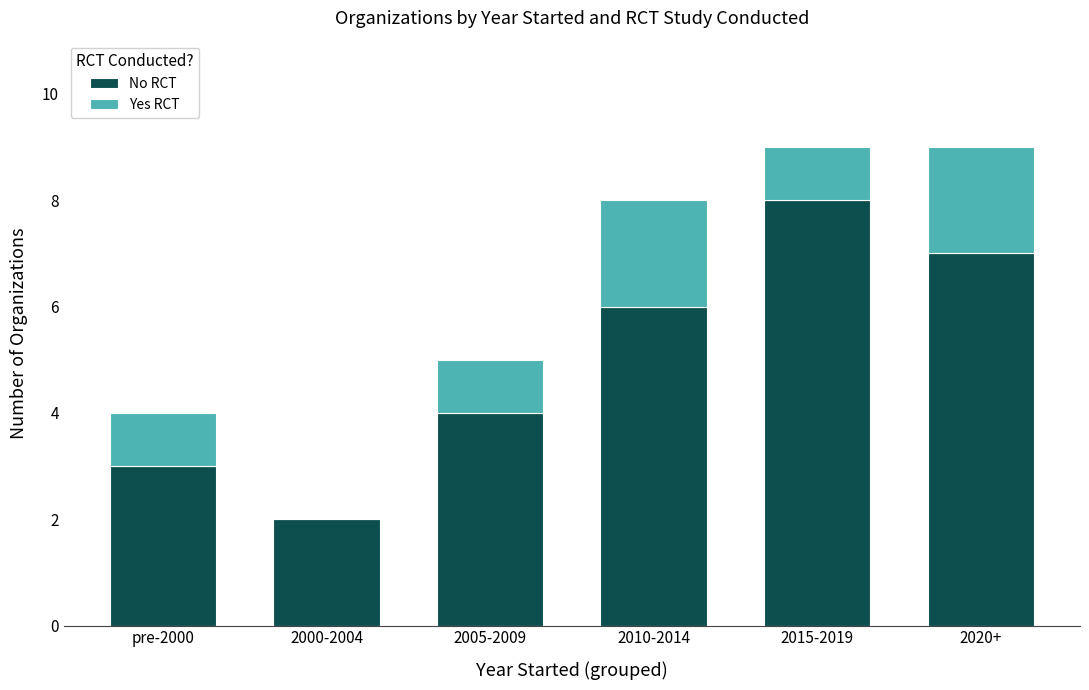

True or false: No RCT has a value of 7 at 2020+.

True